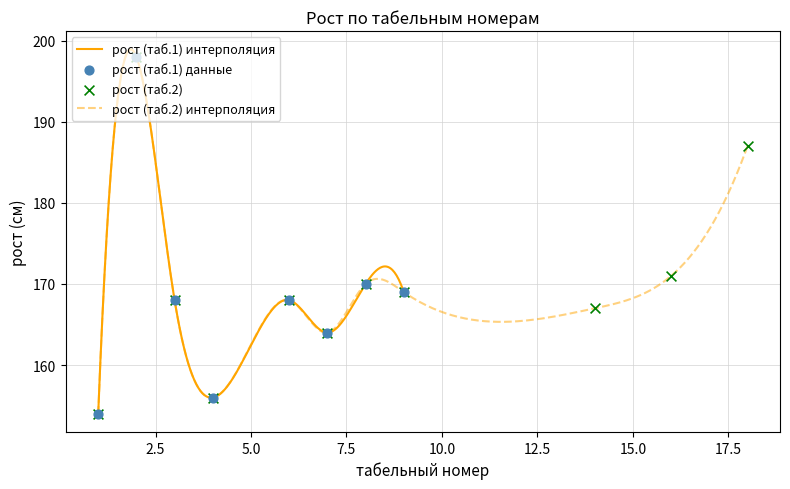

What is the highest value of the рост (таб.1) интерполяция series?

198.9